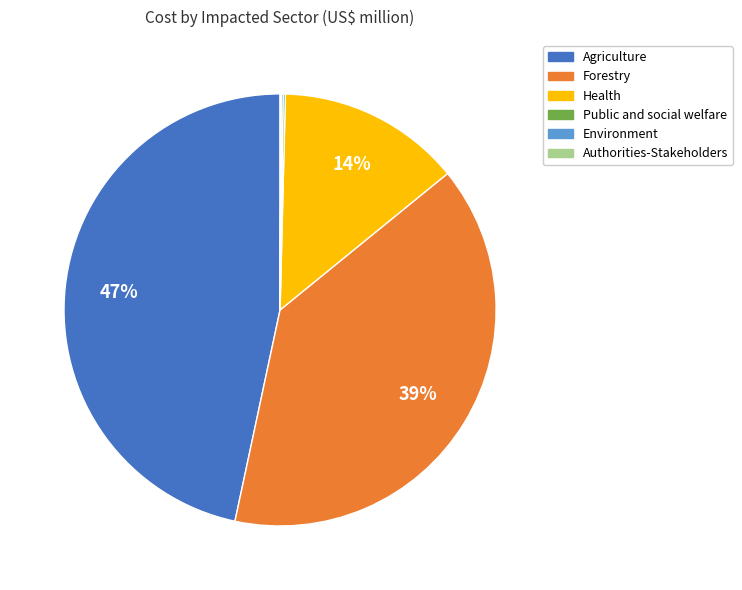

Does any single category account for the majority?

No